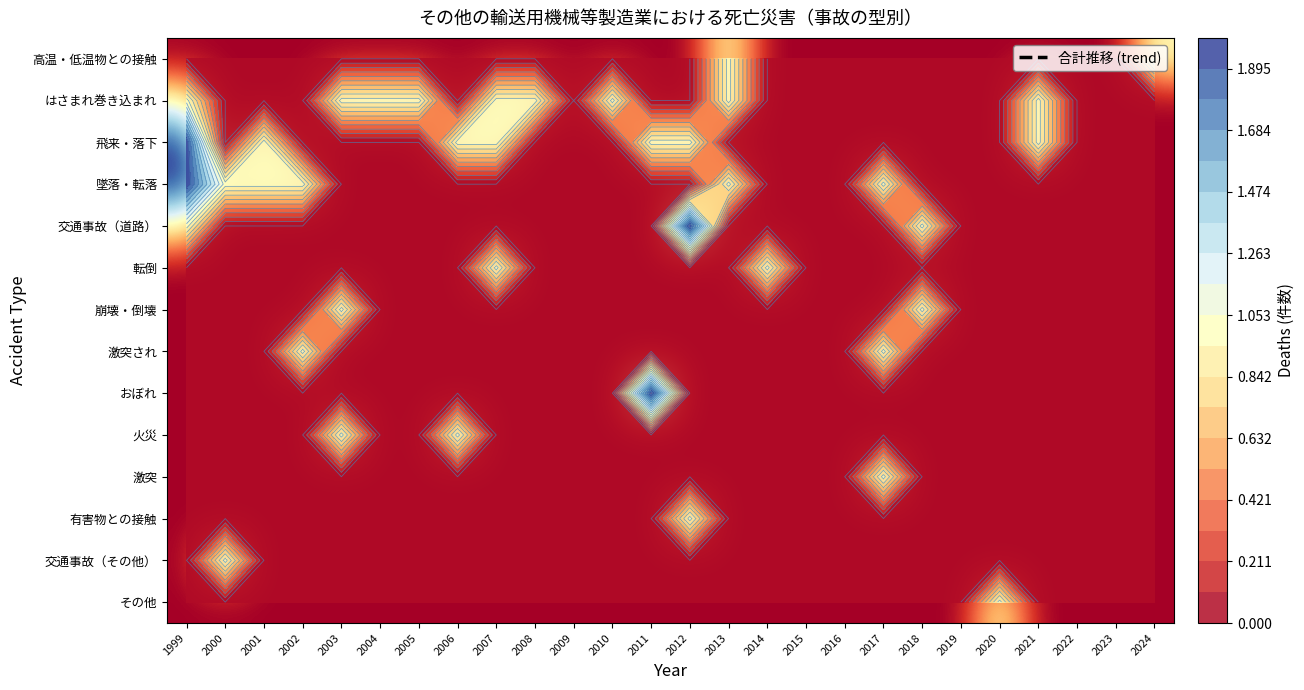

List the labels in order of 交通事故（その他） value, largest first.

2000, 1999, 2001, 2002, 2003, 2004, 2005, 2006, 2007, 2008, 2009, 2010, 2011, 2012, 2013, 2014, 2015, 2016, 2017, 2018, 2019, 2020, 2021, 2022, 2023, 2024